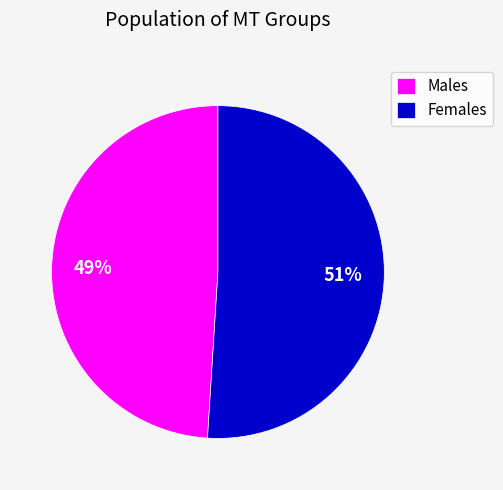

How many slices are in this pie chart?

2